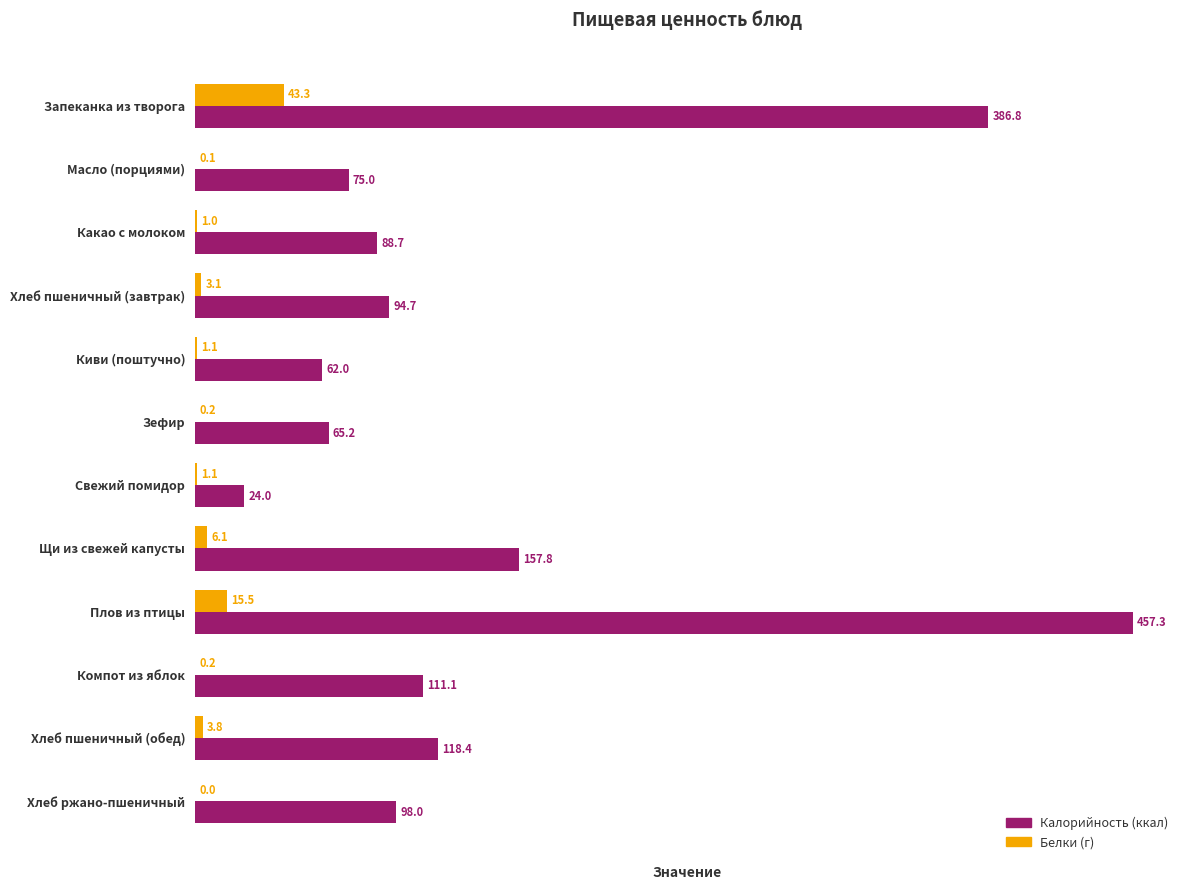

The Калорийность (ккал) series shows 93.8 at Киви (поштучно). True or false?

False